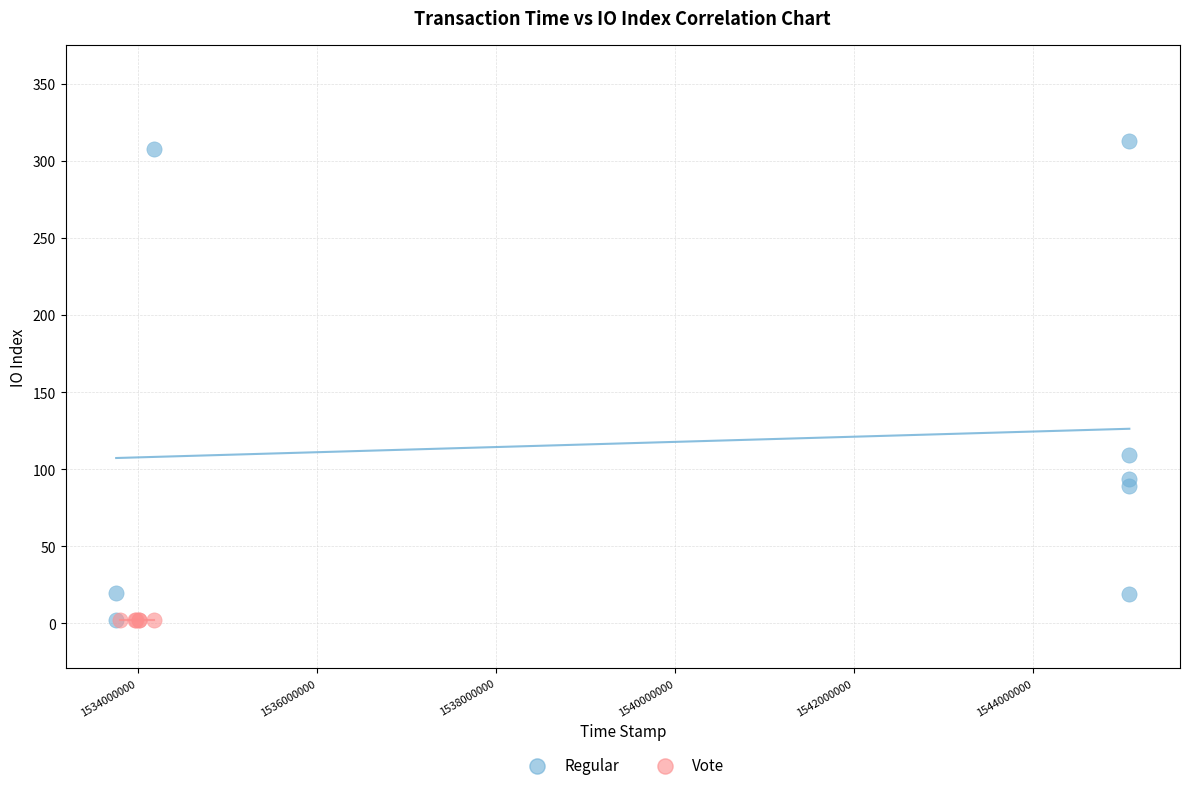

Which series contains the highest Y value?

Regular